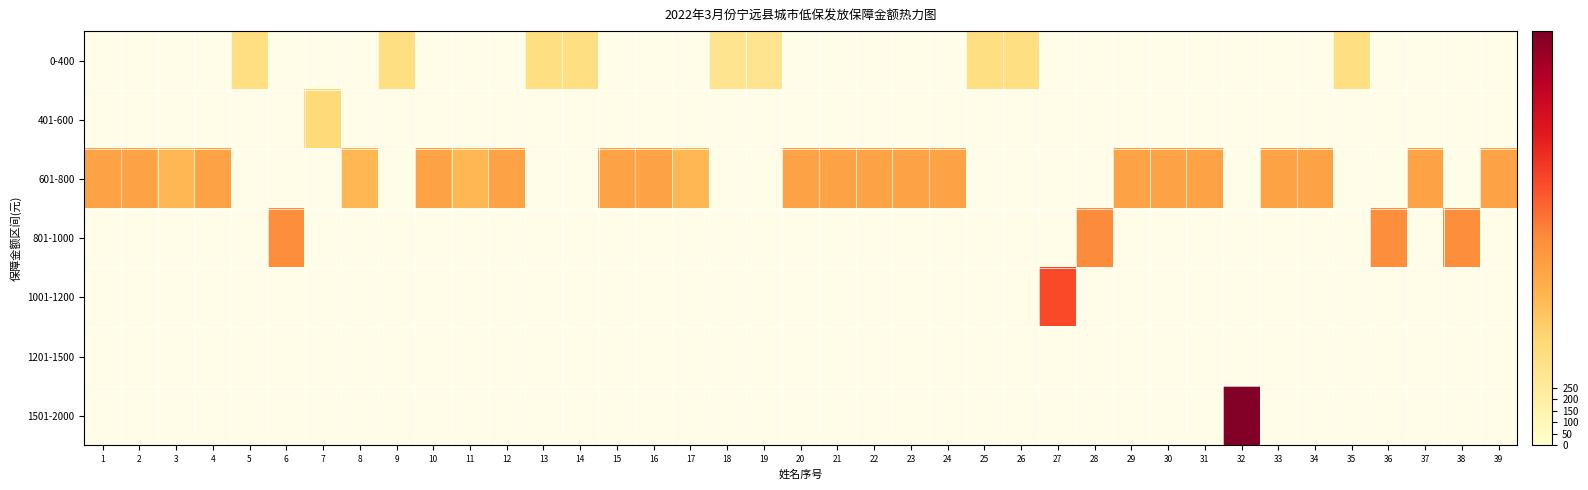

What is the spread (max minus min) of values at 33?

760